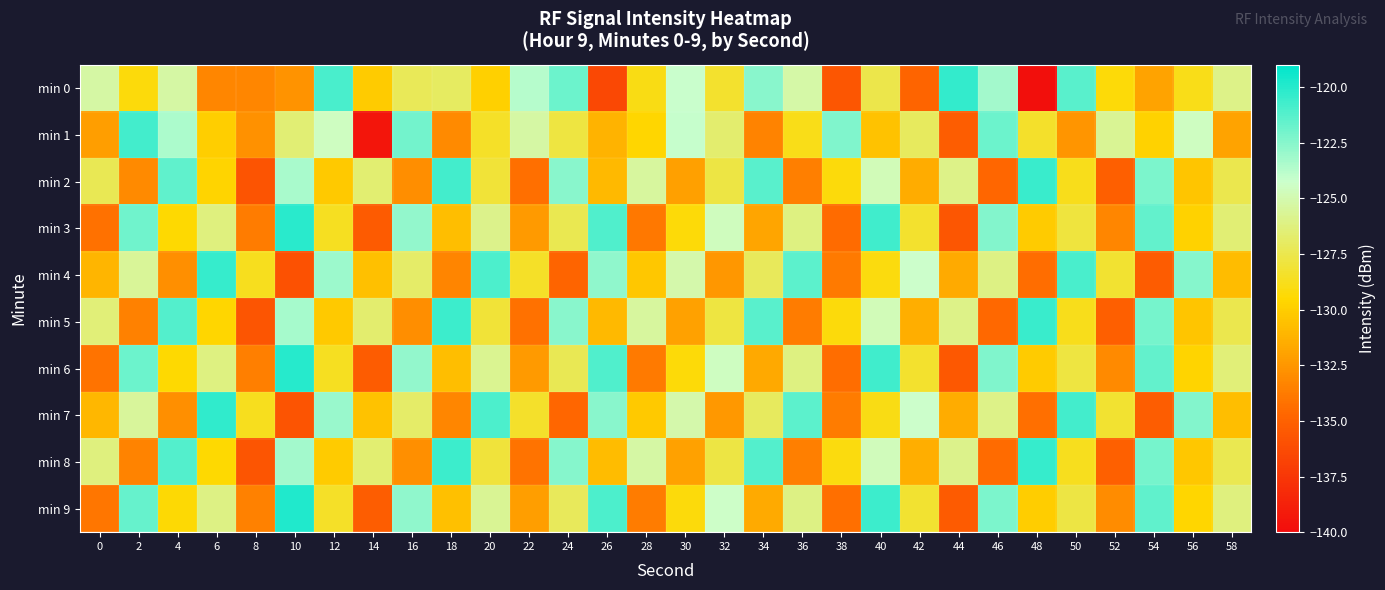

What is the total value across all series at 38?

-1316.1